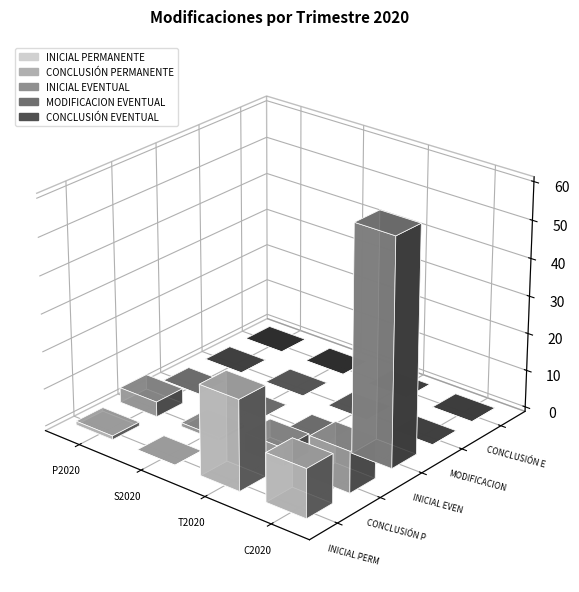

Reading left to right, list all the values displayed in this chart.

INICIAL PERMANENTE: 1	0	24	13
CONCLUSIÓN PERMANENTE: 4	1	5	11
INICIAL EVENTUAL: 0	0	0	60
MODIFICACION EVENTUAL: 0	0	0	0
CONCLUSIÓN EVENTUAL: 0	0	0	0